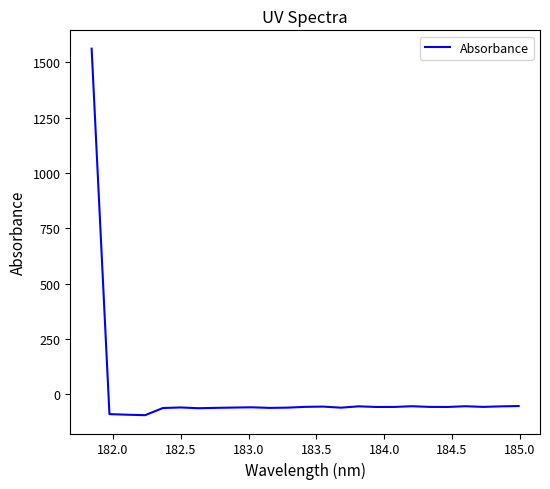

What is the smallest value displayed?

-93.6